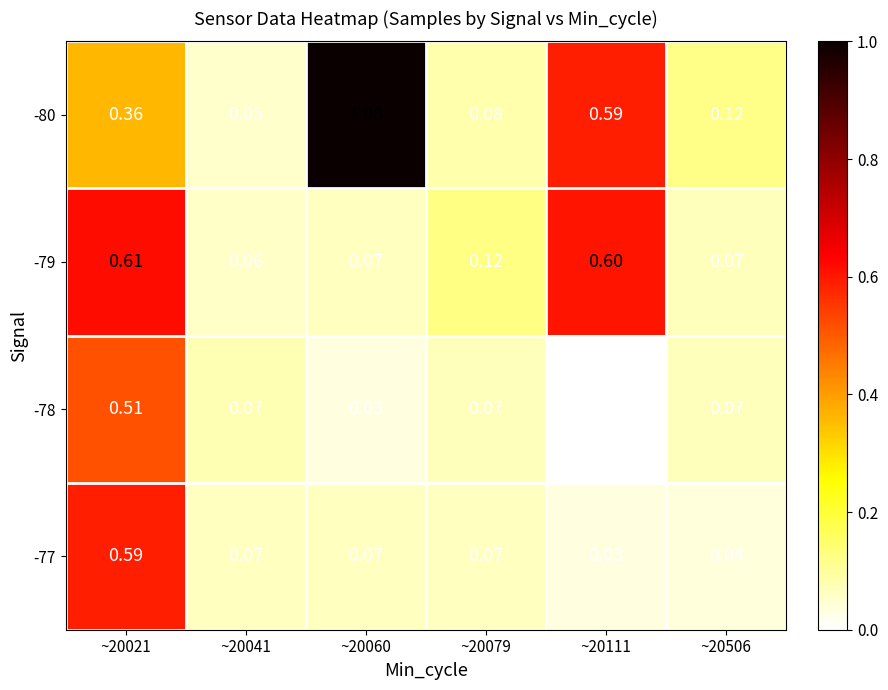

What is the spread (max minus min) of values at ~20060?

1.0